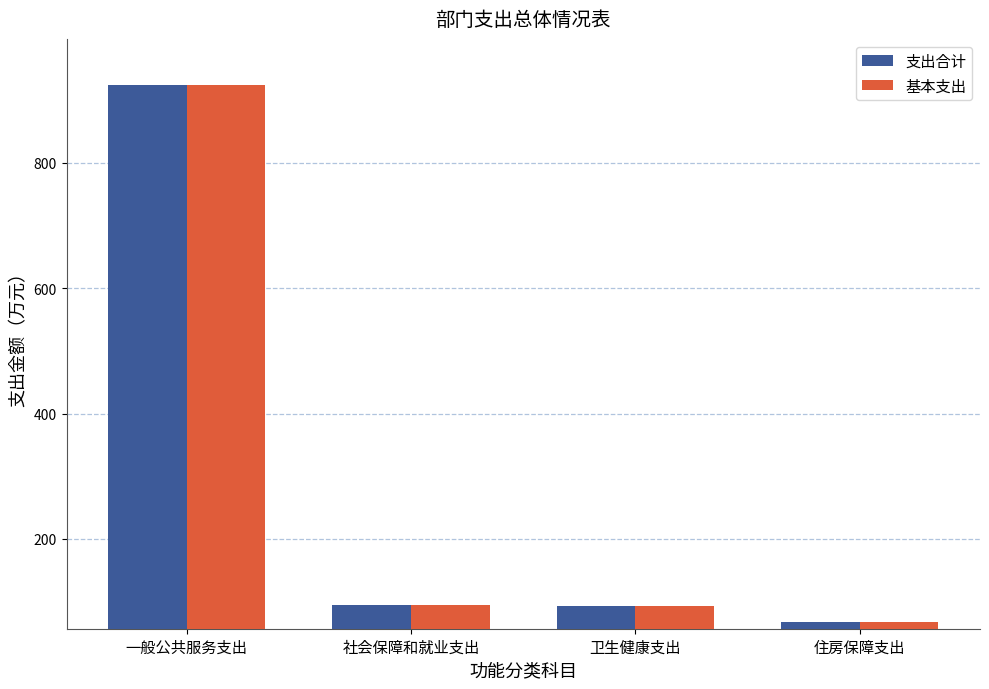

Is it true that 基本支出 equals 94.6 at 社会保障和就业支出?

True